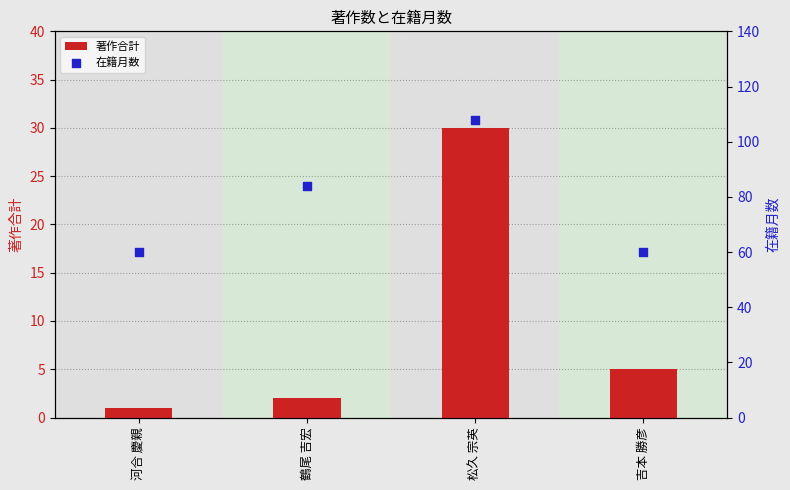

What are all the series names shown in the legend?

著作合計, 在籍月数